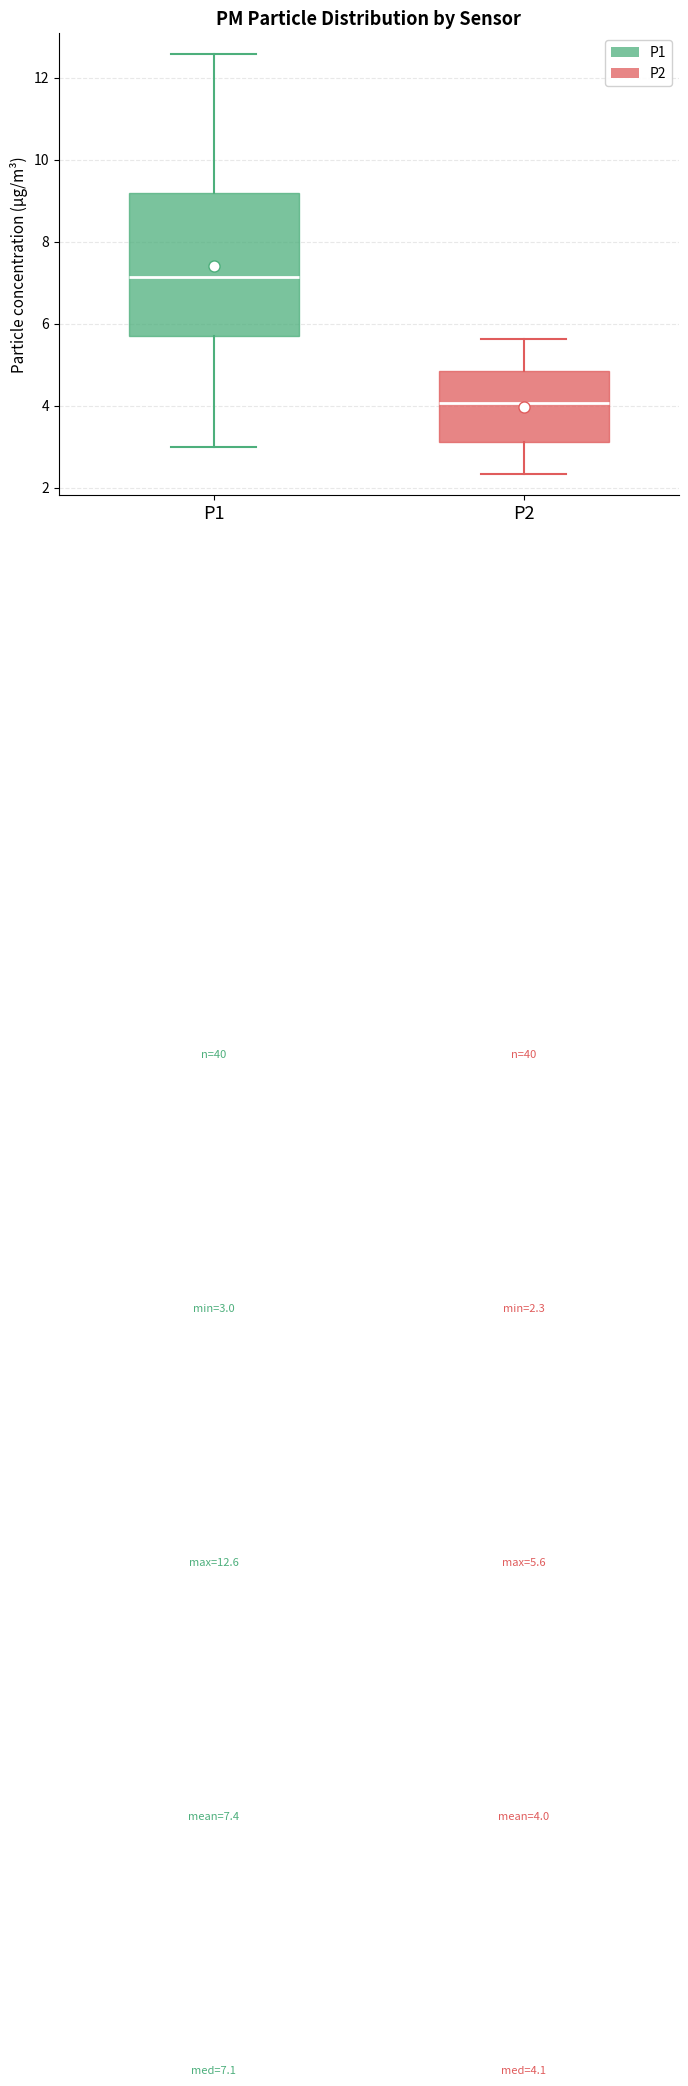

Which box has the lowest median line?

P2